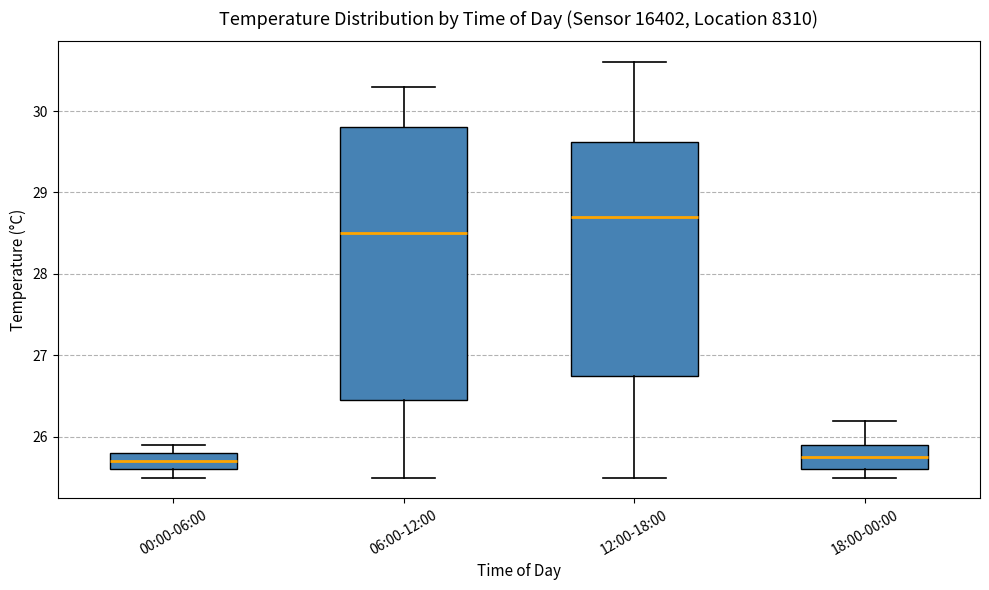

Which box is the tallest, from its lower edge to its upper edge?

06:00-12:00